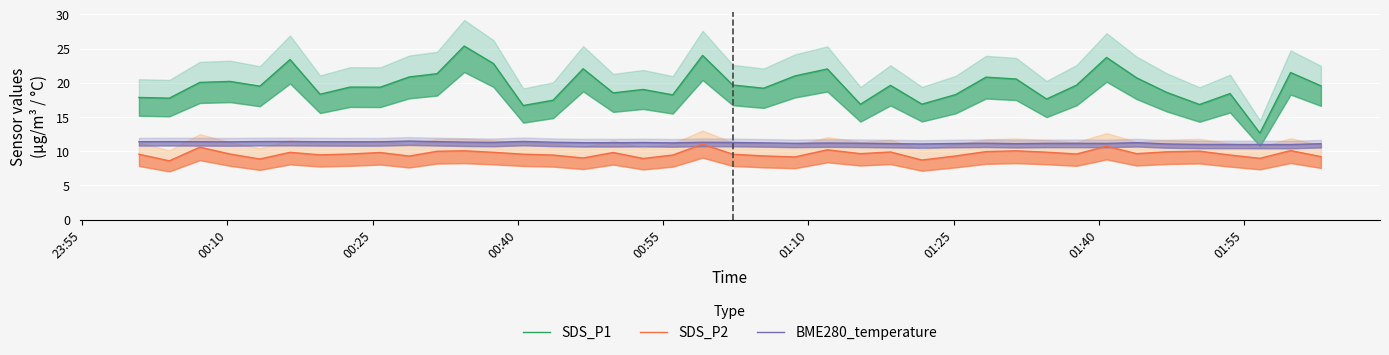

What value does the SDS_P2 series have at 01:55?

9.8